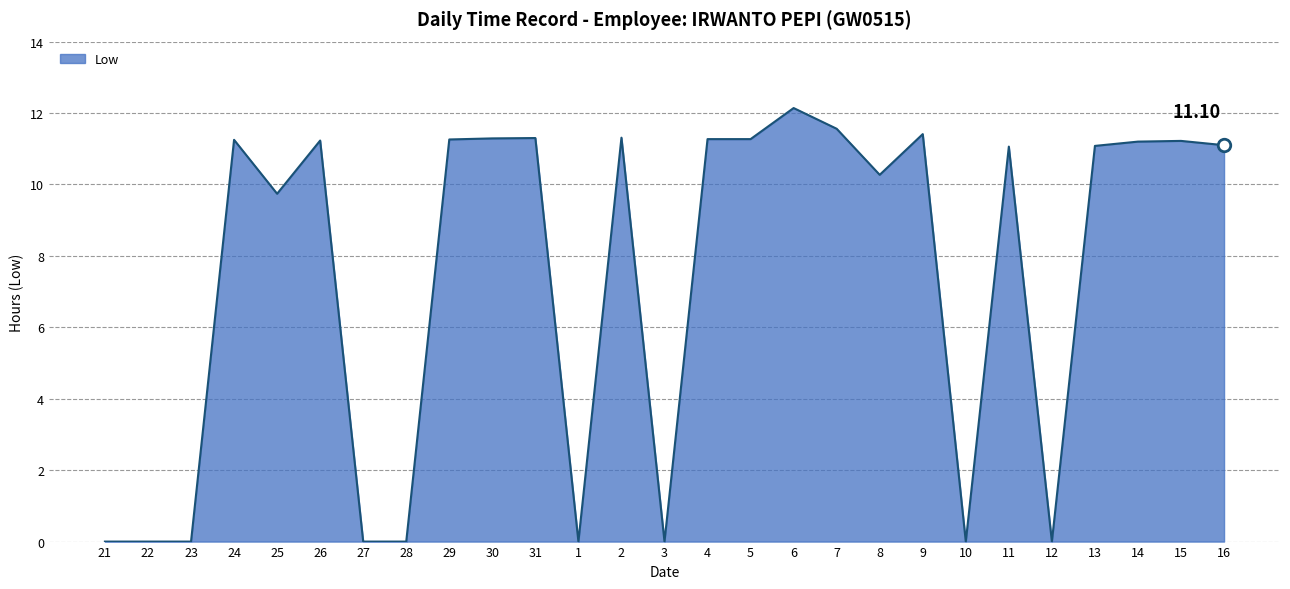

What is the difference between the maximum and minimum values?

12.1